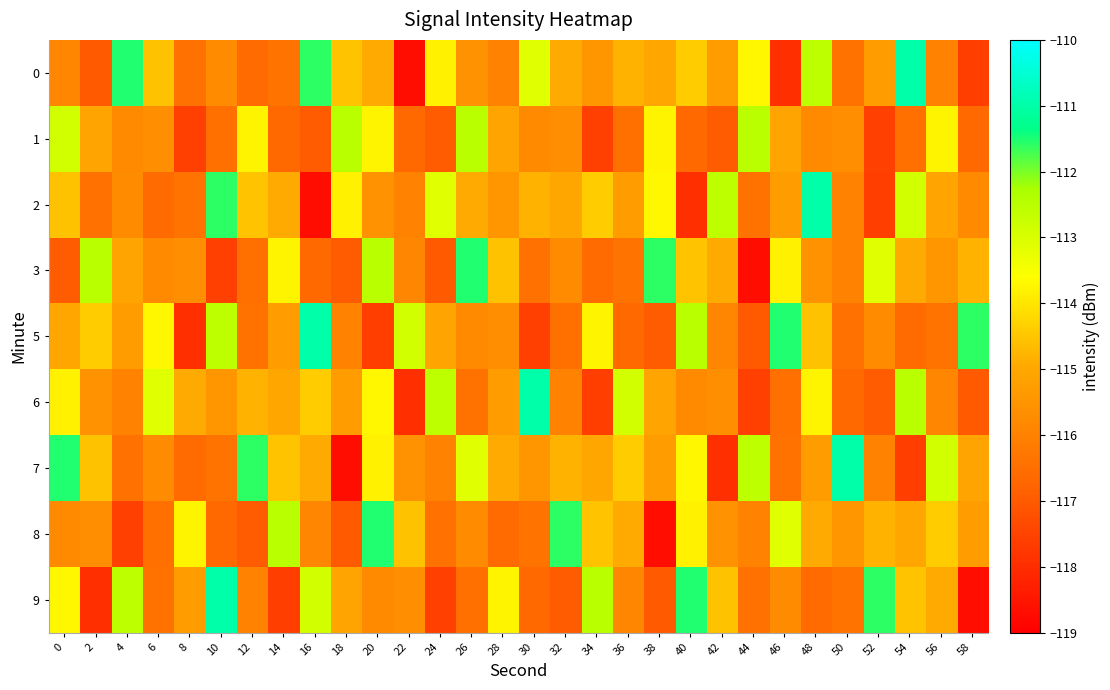

At which category is the sum across all series the highest?

20